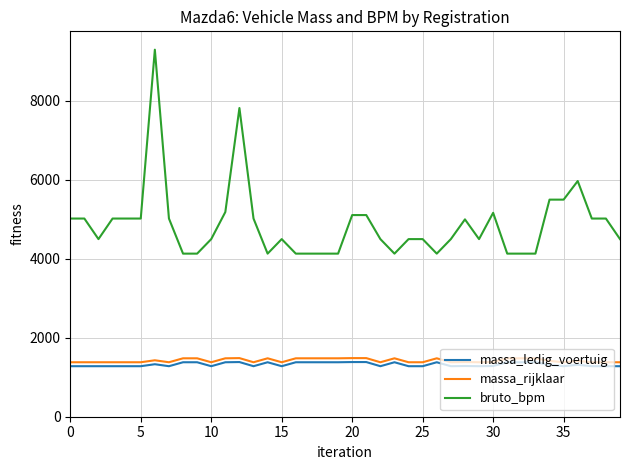

True or false: bruto_bpm and massa_rijklaar intersect in this chart.

False